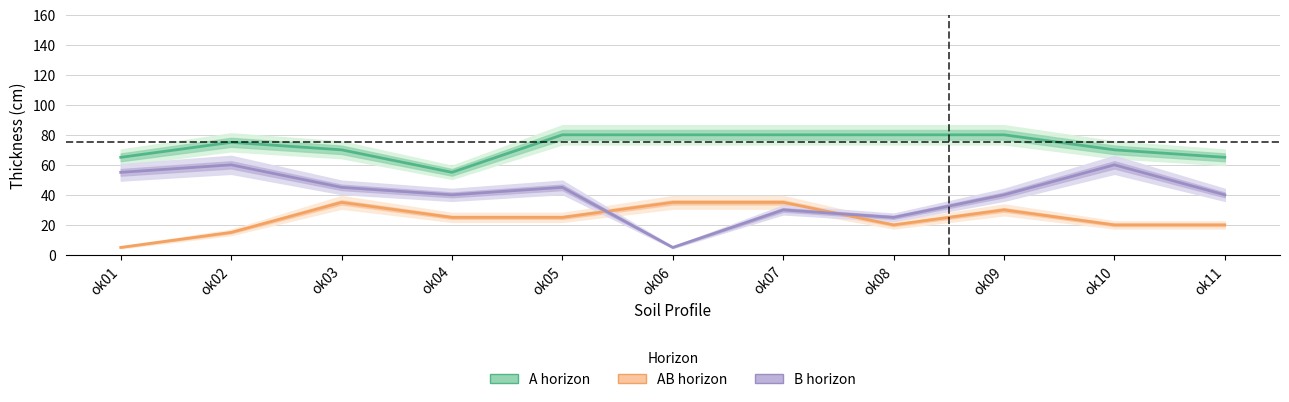

Rank the series at ok09 from lowest to highest value.

AB_thickness, B_thickness, A_thickness